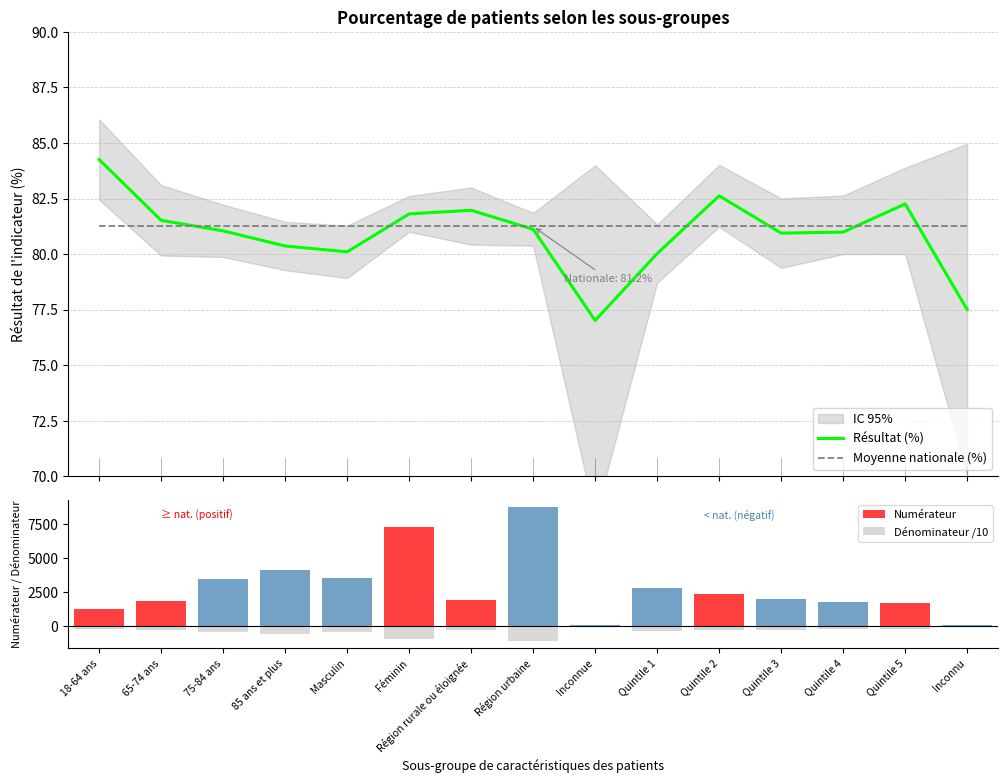

Which category has the lowest value across all series?

Région urbaine